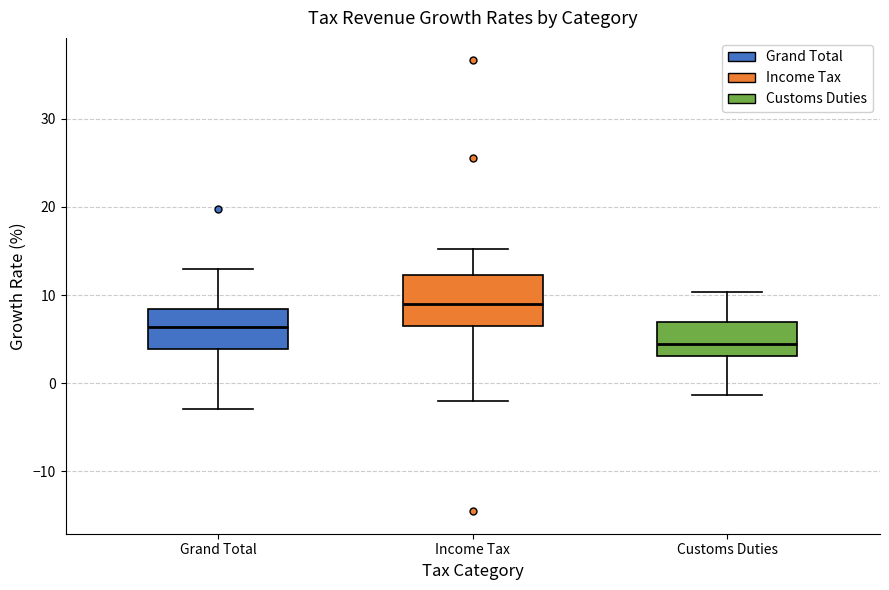

Which box is the tallest, from its lower edge to its upper edge?

Income Tax